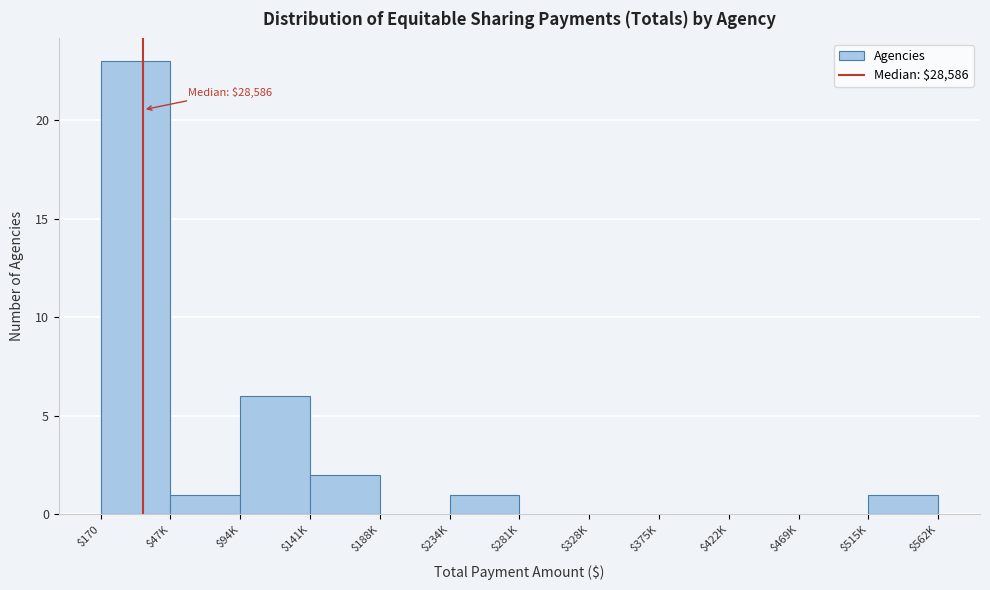

The chart shows a value of 0 at $281K. True or false?

True